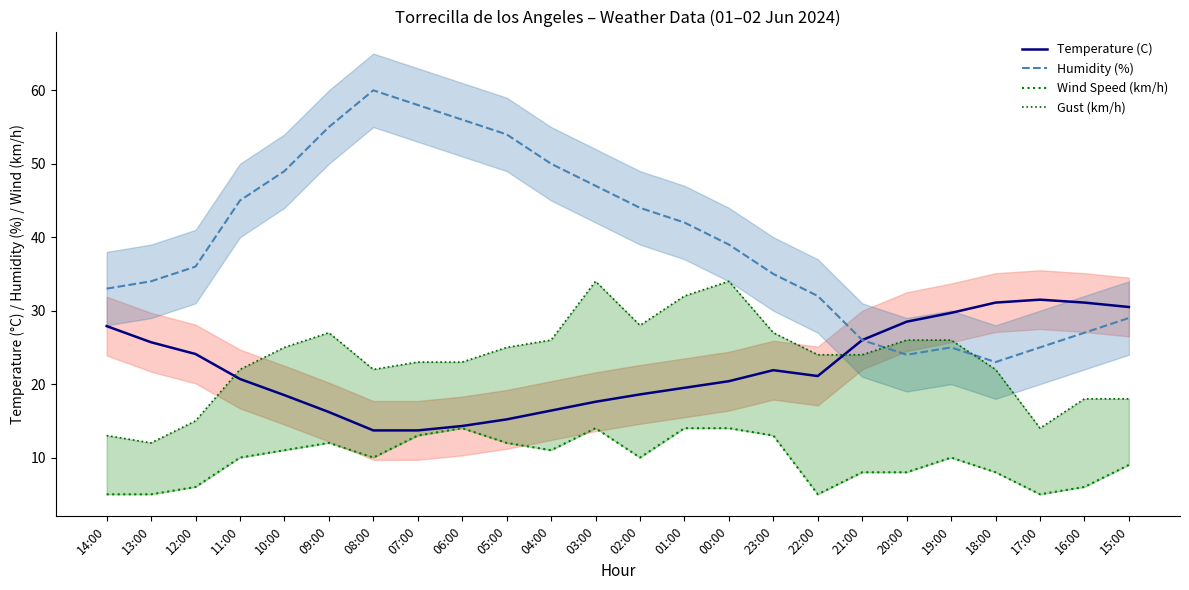

How many lines are shown in the chart?

4